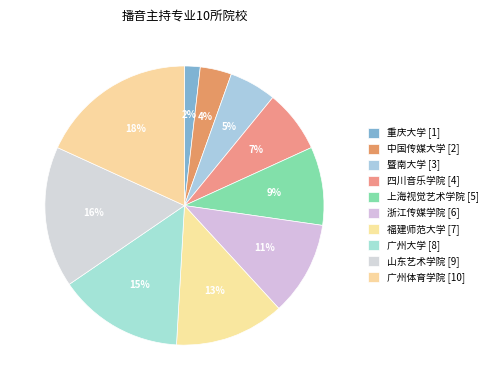

Count the number of slices in the pie.

10